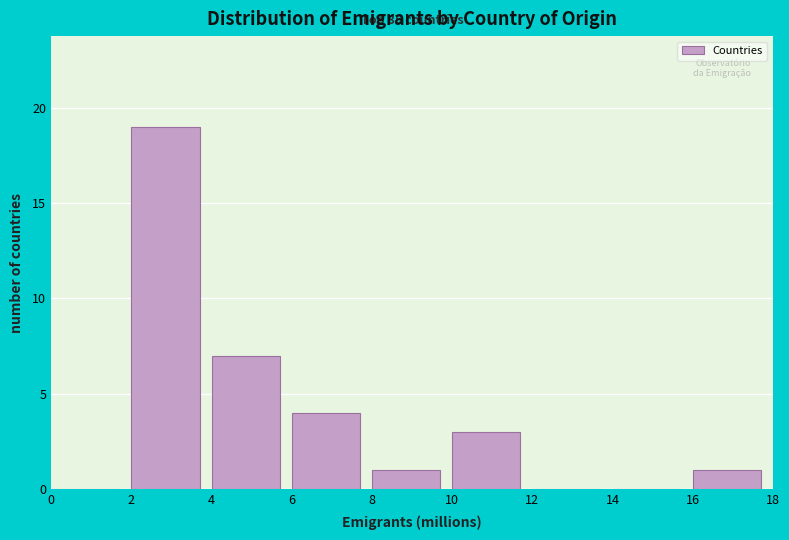

Which range on the x-axis has the tallest bar?

2 to 4